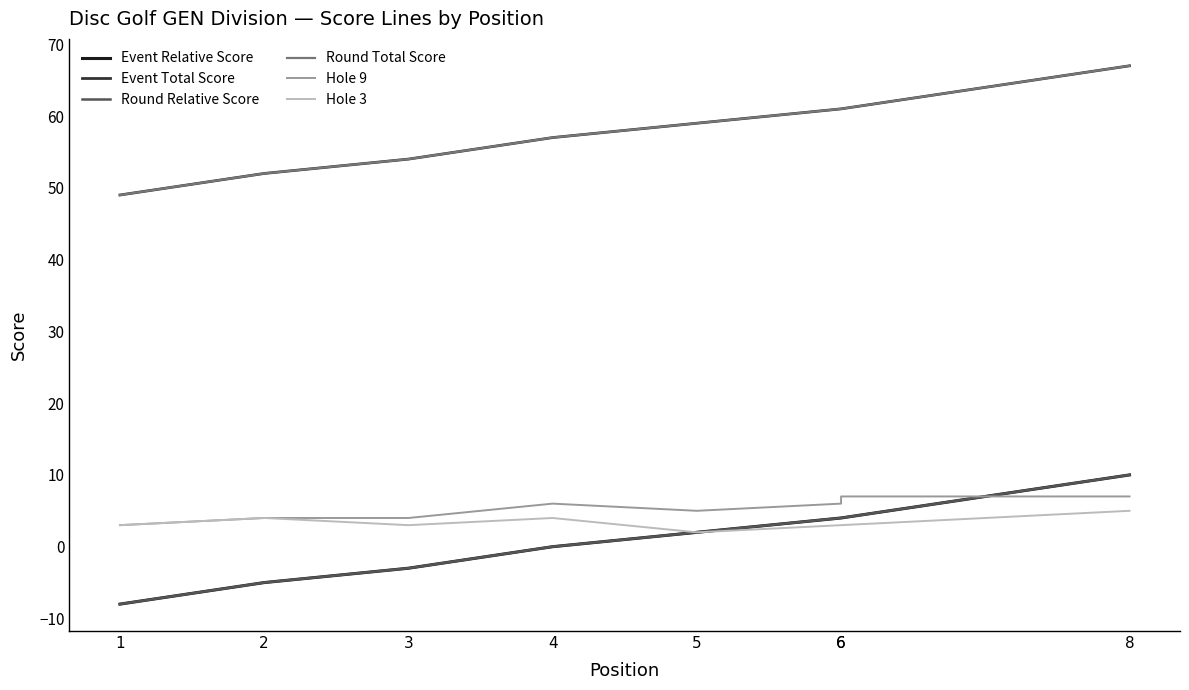

Reading left to right, what are all the values shown in this chart?

Event Relative Score: -8	-5	-3	0	2	4	4	10
Event Total Score: 49	52	54	57	59	61	61	67
Round Relative Score: -8	-5	-3	0	2	4	4	10
Round Total Score: 49	52	54	57	59	61	61	67
Hole 9: 3	4	4	6	5	6	7	7
Hole 3: 3	4	3	4	2	3	3	5